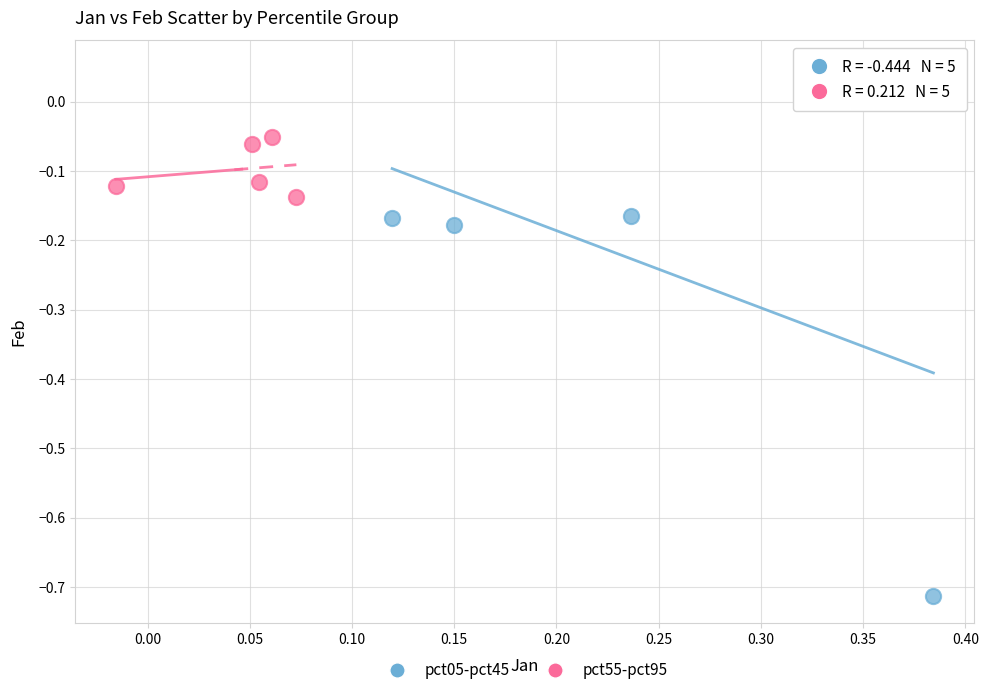

Which series has the widest spread of Y values?

pct05-pct45